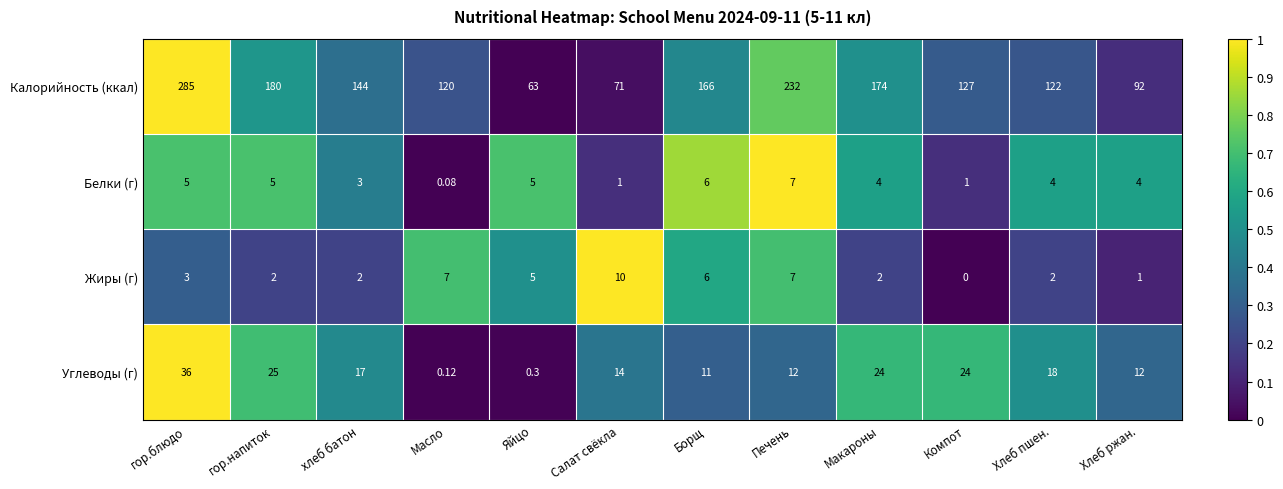

At which label does Жиры (г) reach its minimum?

Компот